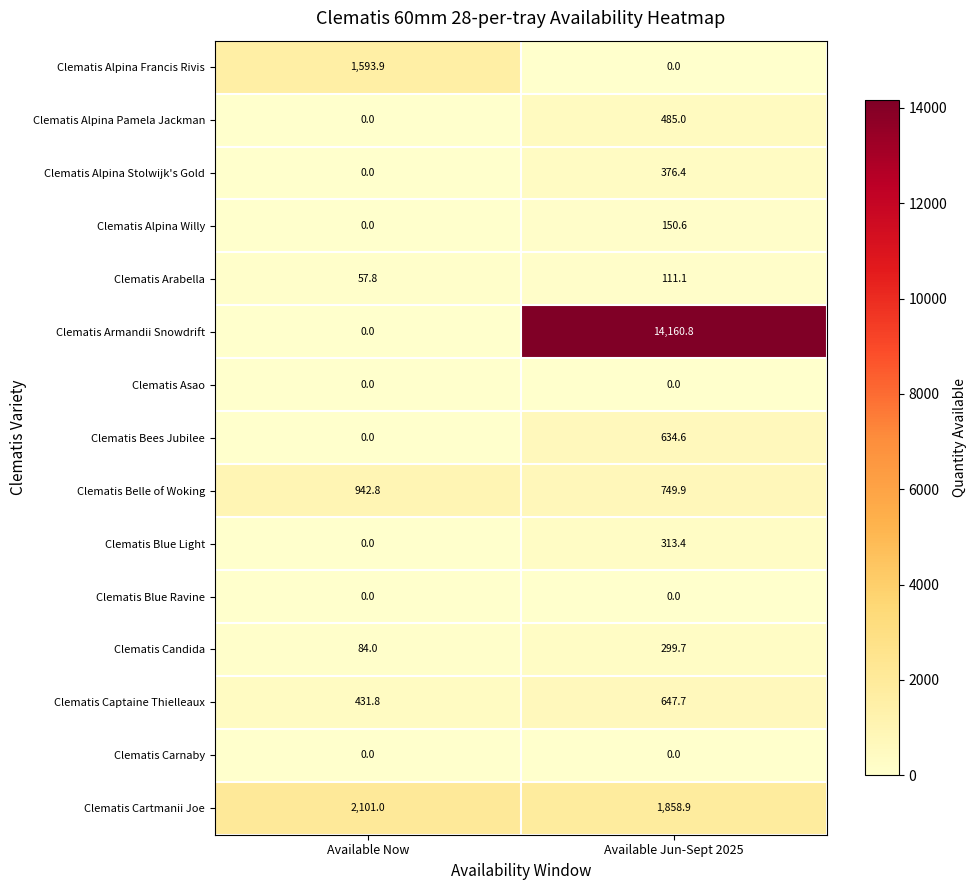

List the labels in order of Clematis Cartmanii Joe value, largest first.

Available Now, Available Jun-Sept 2025